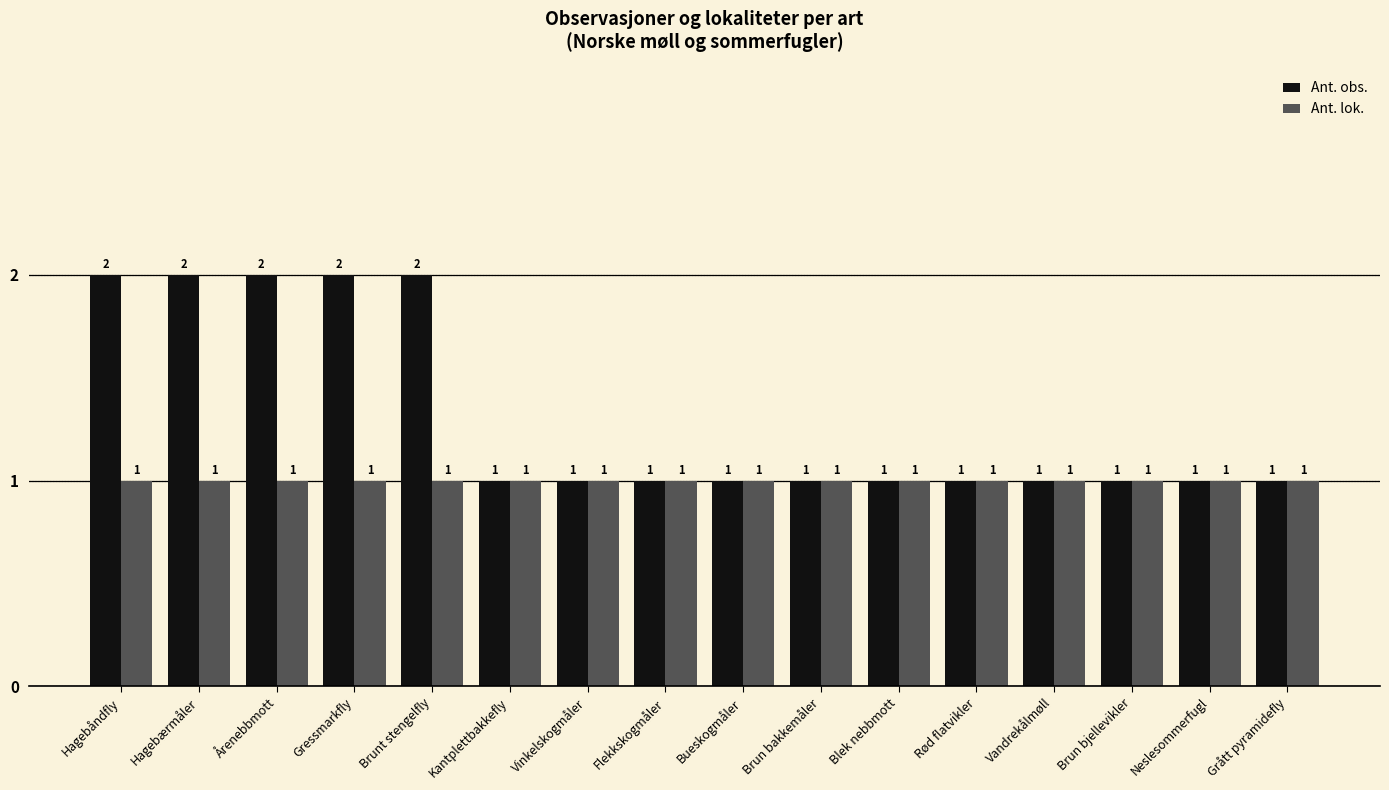

Reading left to right, what are all the values shown in this chart?

Ant. obs.: Hagebåndfly=2	Hagebærmåler=2	Årenebbmott=2	Gressmarkfly=2	Brunt stengelfly=2	Kantplettbakkefly=1	Vinkelskogmåler=1	Flekkskogmåler=1	Bueskogmåler=1	Brun bakkemåler=1	Blek nebbmott=1	Rød flatvikler=1	Vandrekålmøll=1	Brun bjellevikler=1	Neslesommerfugl=1	Grått pyramidefly=1
Ant. lok.: Hagebåndfly=1	Hagebærmåler=1	Årenebbmott=1	Gressmarkfly=1	Brunt stengelfly=1	Kantplettbakkefly=1	Vinkelskogmåler=1	Flekkskogmåler=1	Bueskogmåler=1	Brun bakkemåler=1	Blek nebbmott=1	Rød flatvikler=1	Vandrekålmøll=1	Brun bjellevikler=1	Neslesommerfugl=1	Grått pyramidefly=1